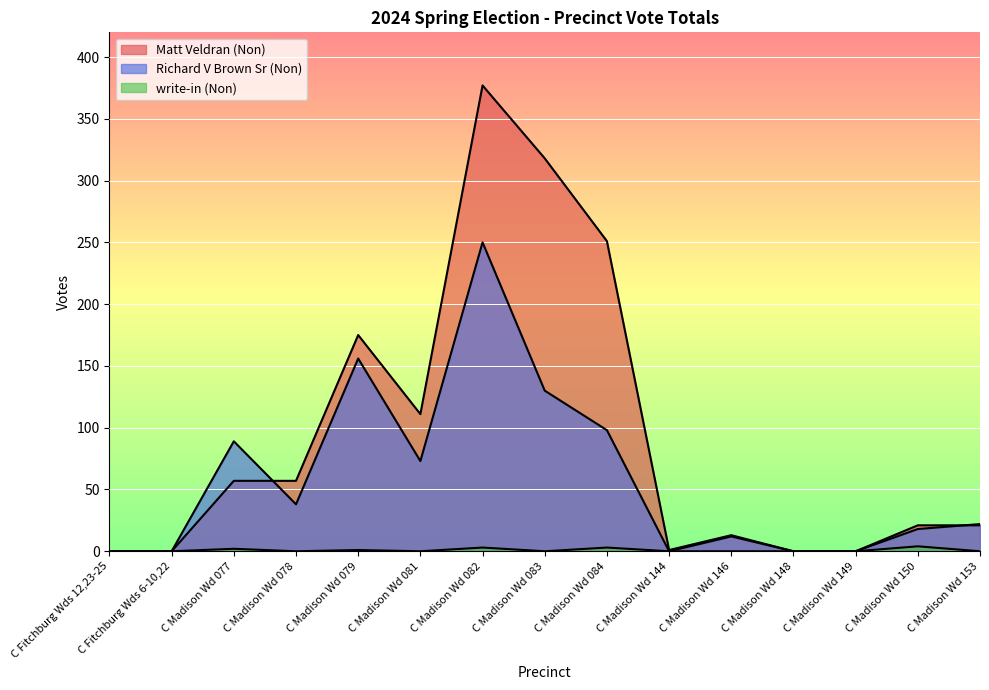

Which has a higher value, C Madison Wd 149 or C Fitchburg Wds 12,23-25?

C Madison Wd 149